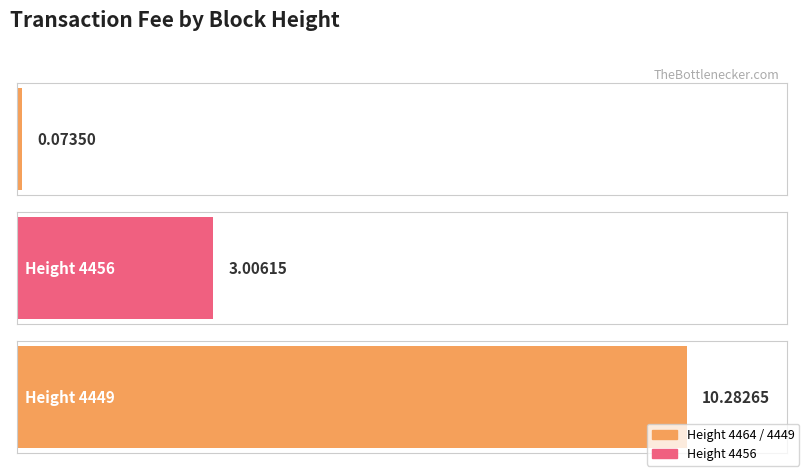

Rank the categories by value from highest to lowest.

4449, 4456, 4464